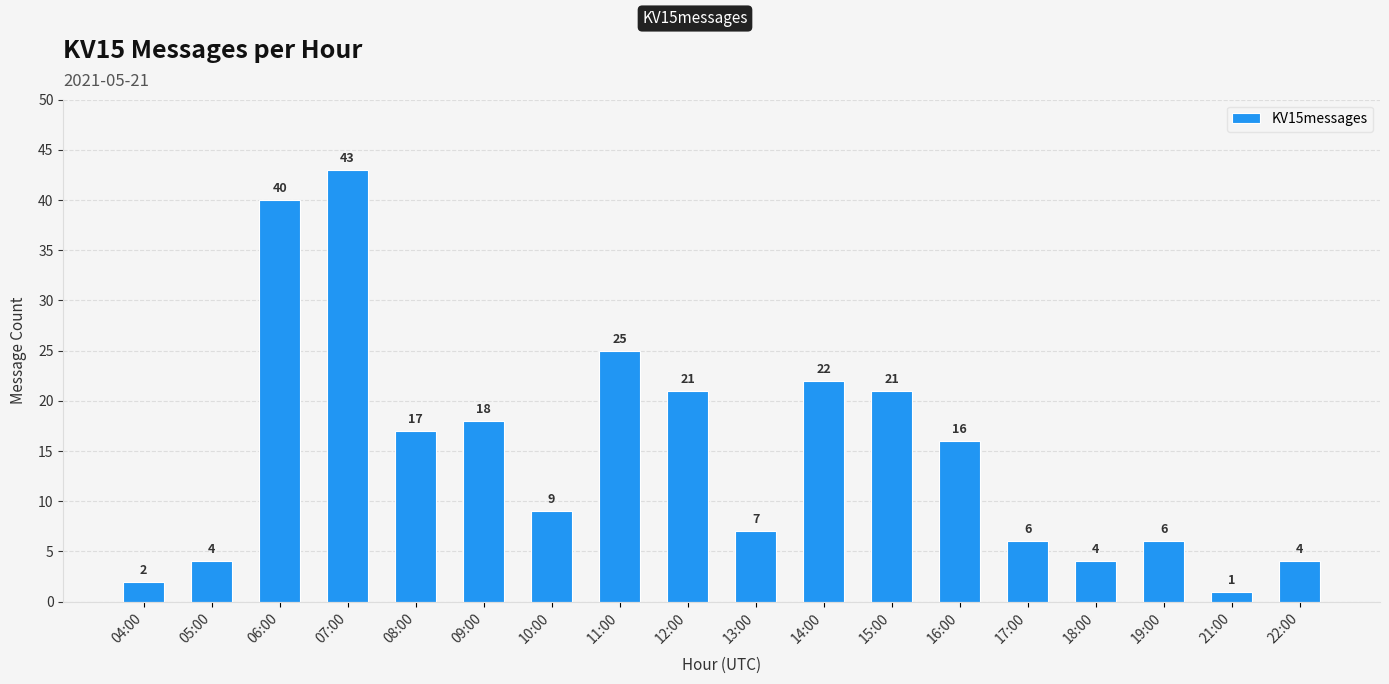

What position from the left is 07:00?

4